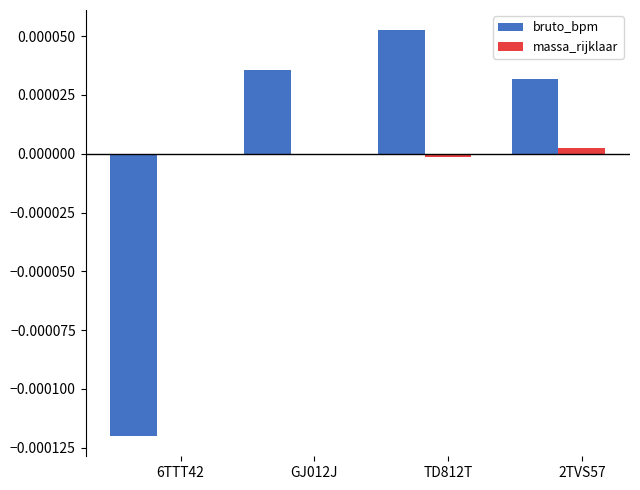

Which series changed the most between TD812T and 2TVS57?

bruto_bpm